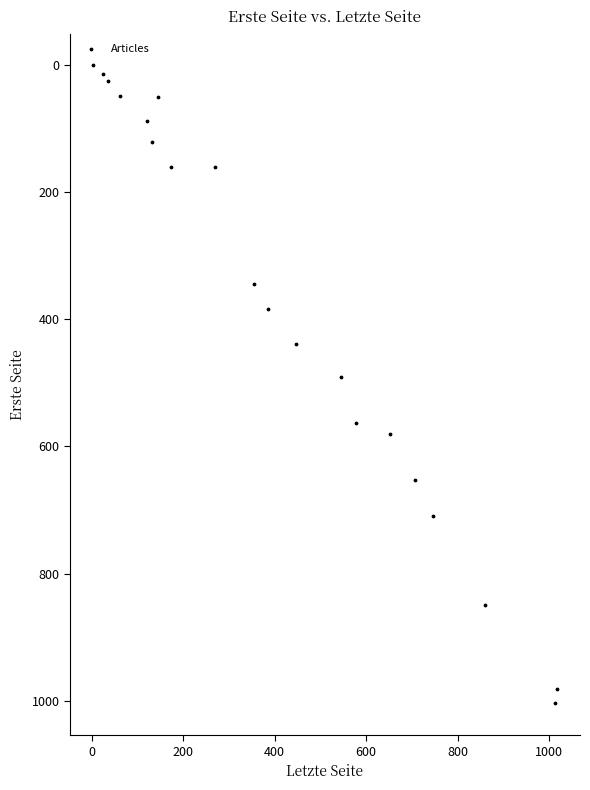

What is the range of Y values (max minus min)?

1003